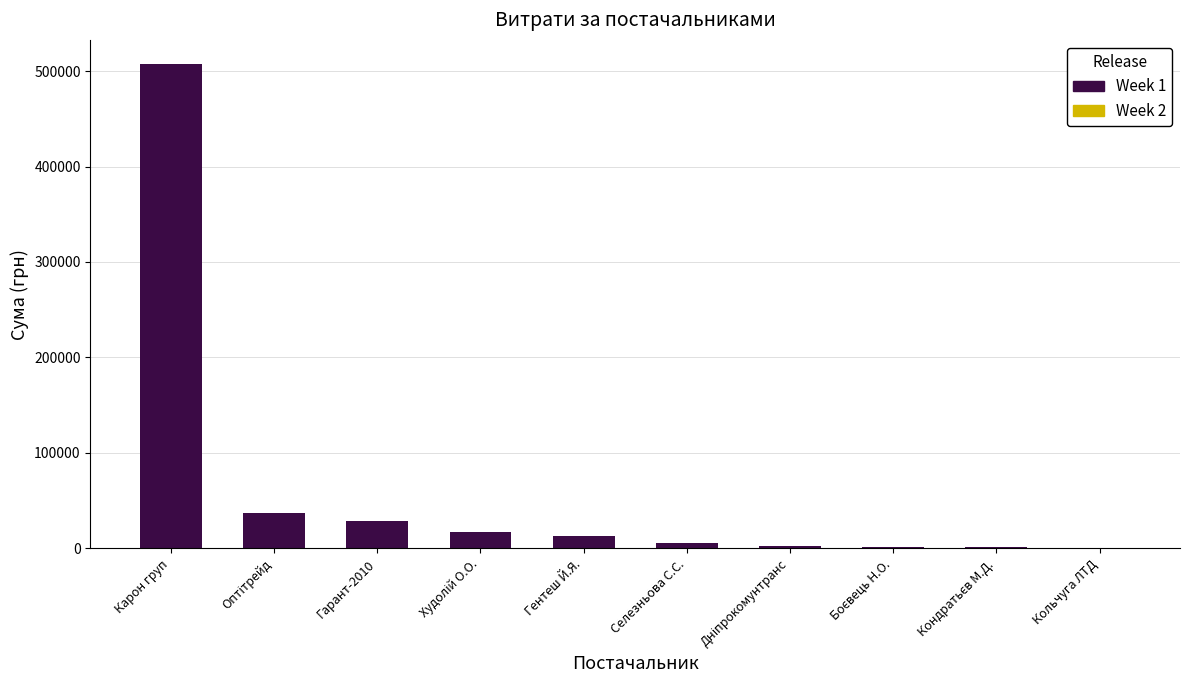

What value does the Week 2 series have at ФОП "Гентеш Й.Я."?

992.0